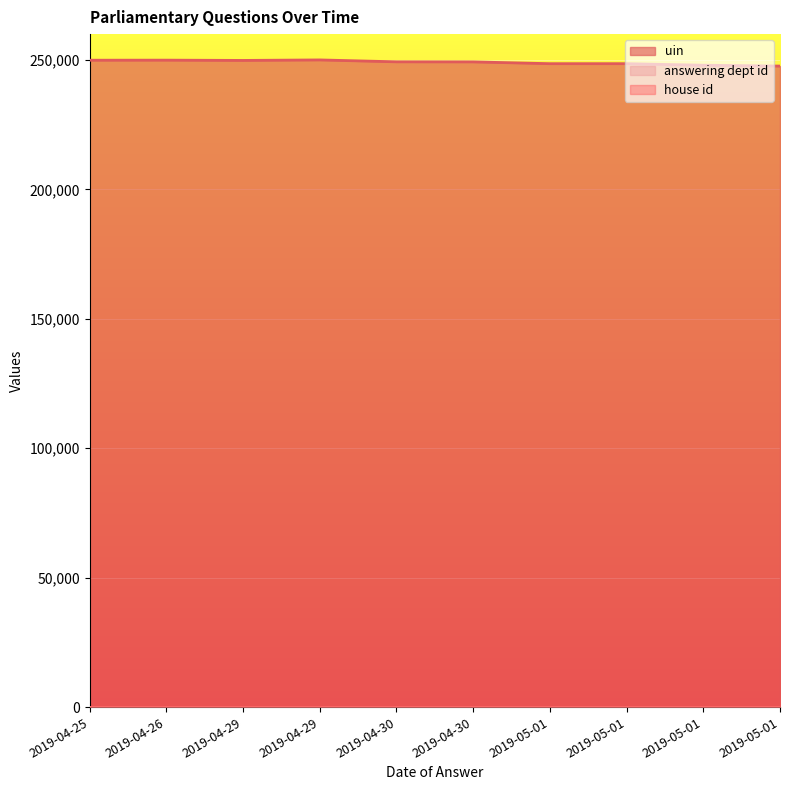

At which category is the sum across all series the highest?

2019-04-29